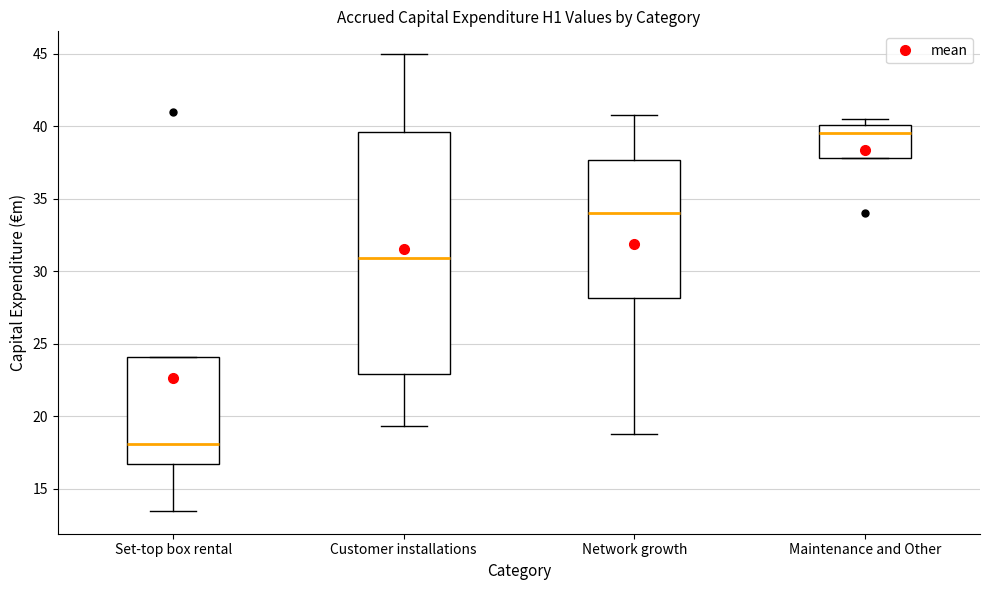

Where is the lower edge of the box for Set-top box rental on the y-axis? The values are not printed on the chart, so give them approximately, as read against the axis.

16.5